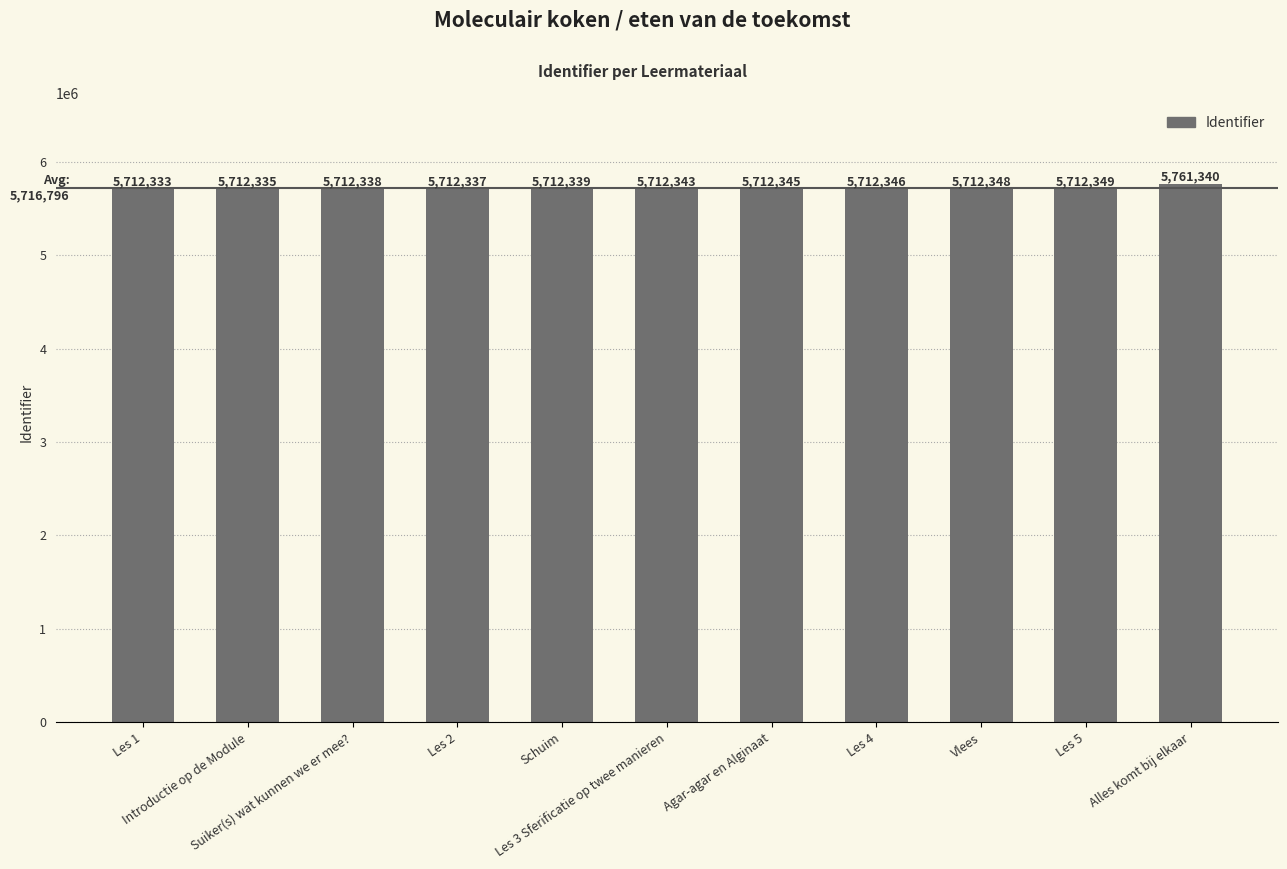

Reading right to left, extract all data points from this chart.

5761340	5712349	5712348	5712346	5712345	5712343	5712339	5712337	5712338	5712335	5712333